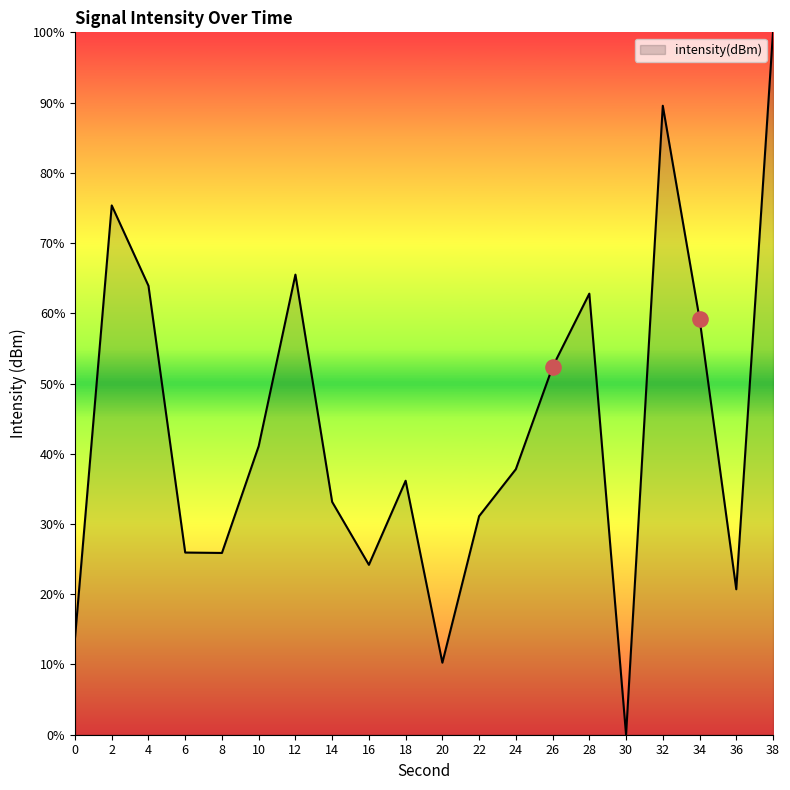

What is the ratio of the value at 36 to the value at 10?

0.5